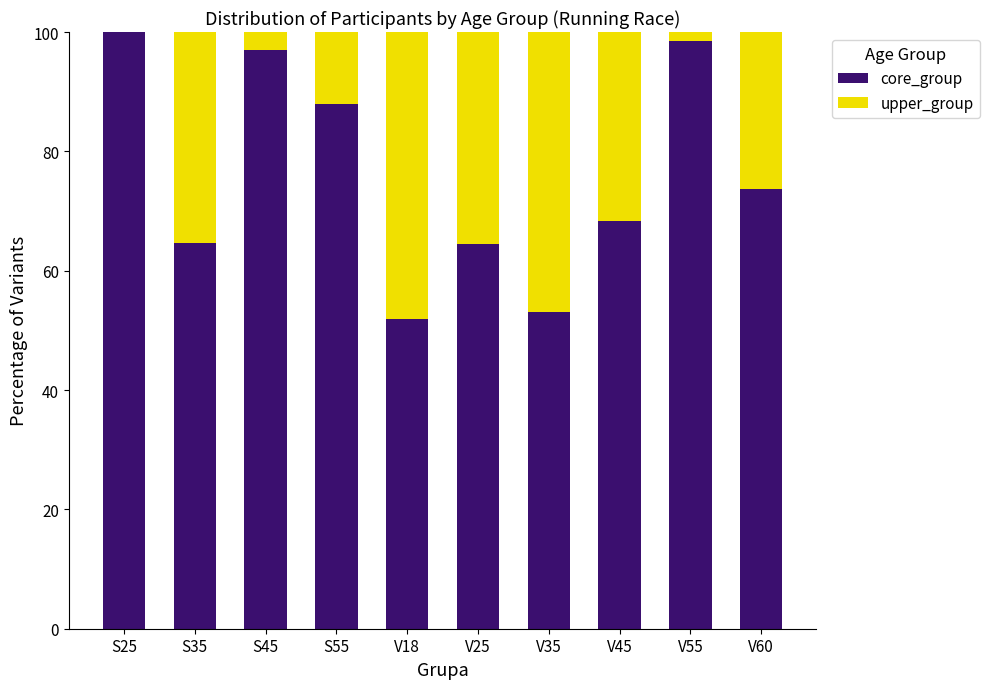

What is the total value across all series at S25?

100.0